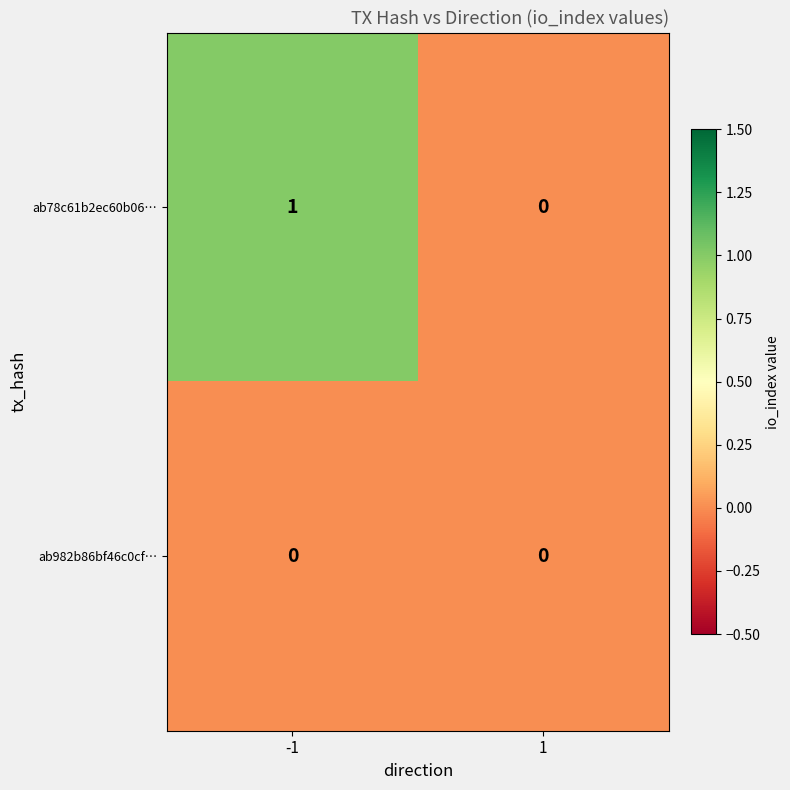

Rank the series by their average value, from lowest to highest.

ab982b86bf46c0cf…, ab78c61b2ec60b06…